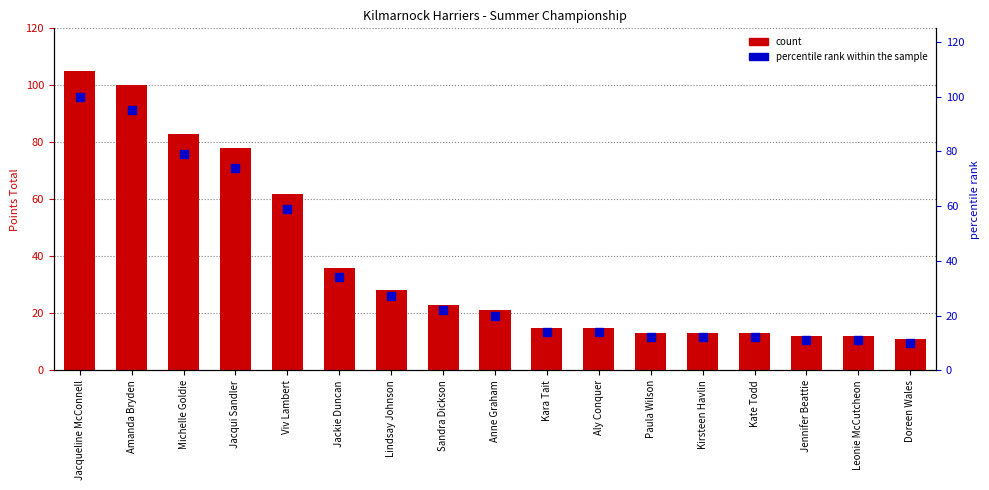

Is the value of percentile rank within sample at Viv Lambert greater than the value of Total Points at Lindsay Johnson?

Yes